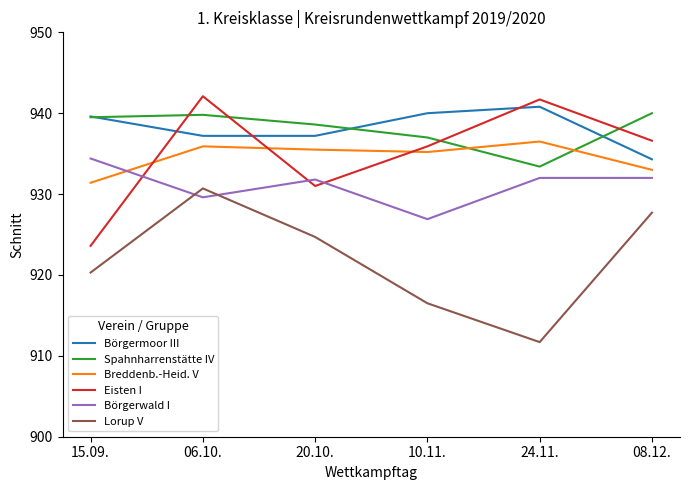

Where do Börgerwald I and Breddenb.-Heid. V first cross each other?

15.09. and 06.10.